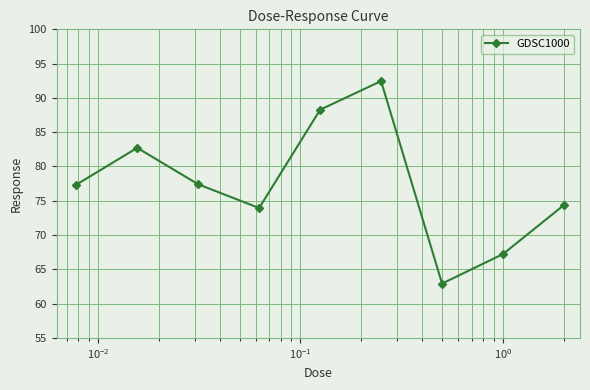

What is the sum of all values?

696.7